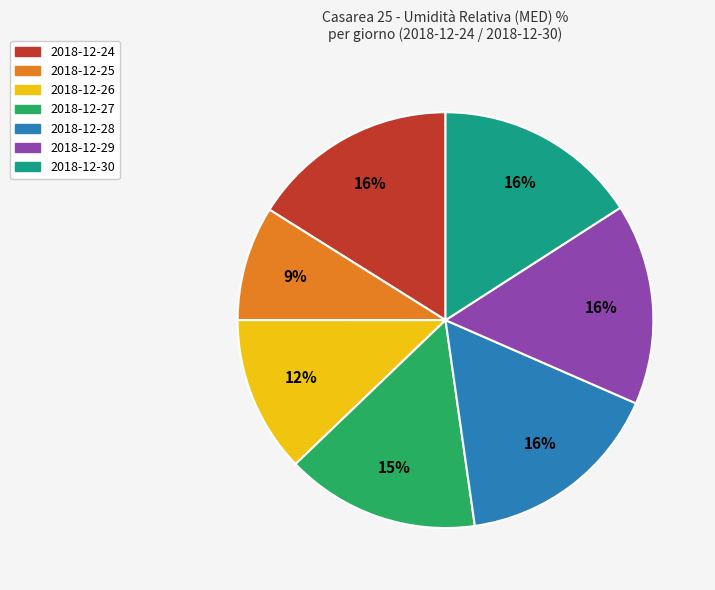

To the nearest percent, what is the average slice percentage?

14%